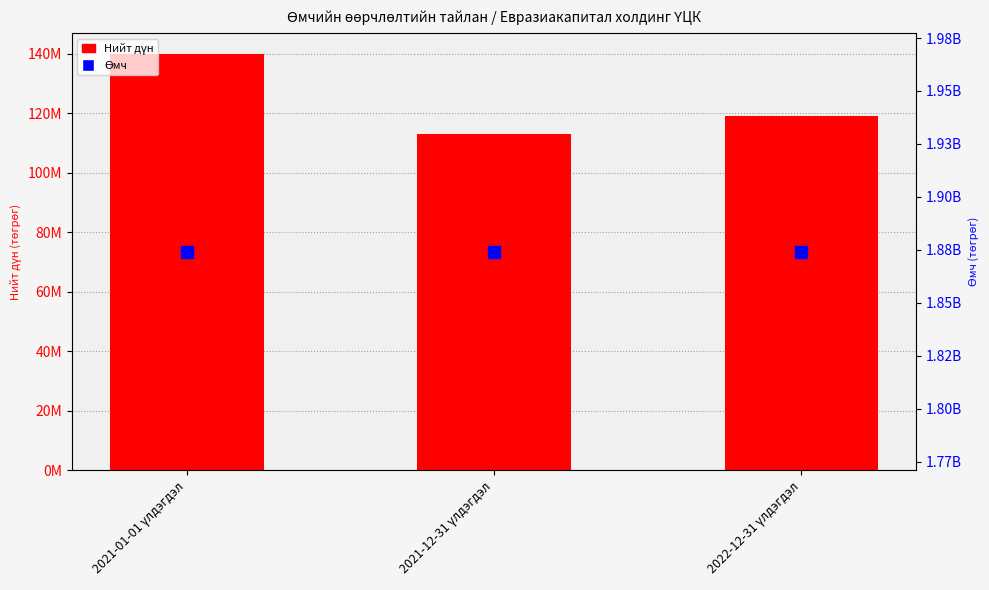

What is the approximate value of Нийт дүн at 2021-01-01 үлдэгдэл?

139936553.2